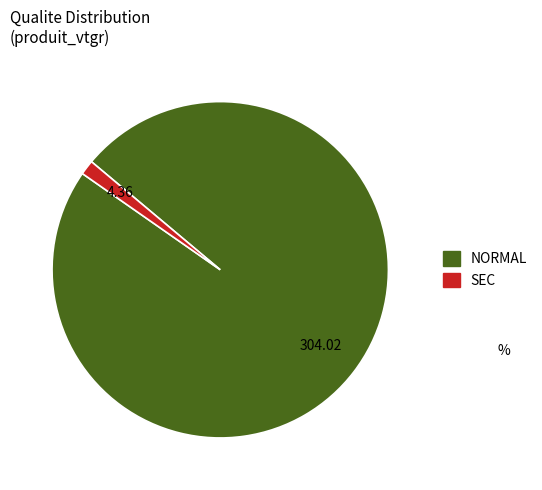

The NORMAL slice represents 99% of the pie. True or false?

True